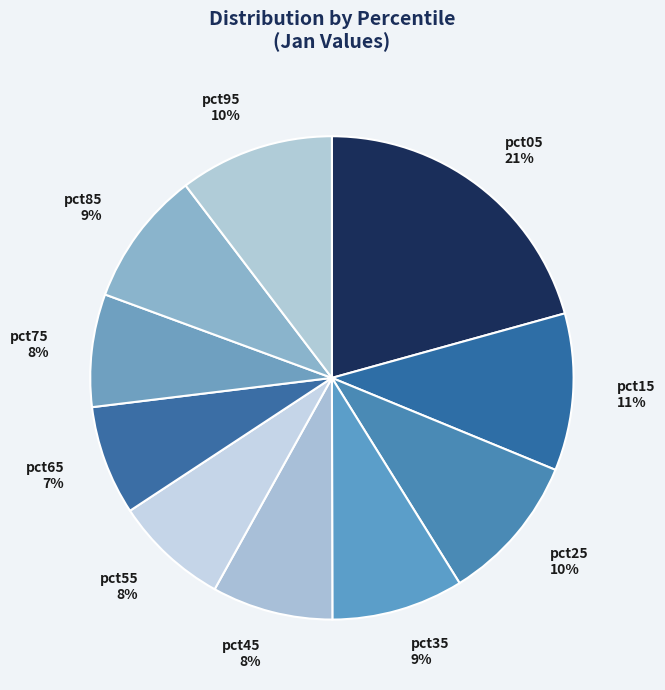

Which slice is the largest?

pct05